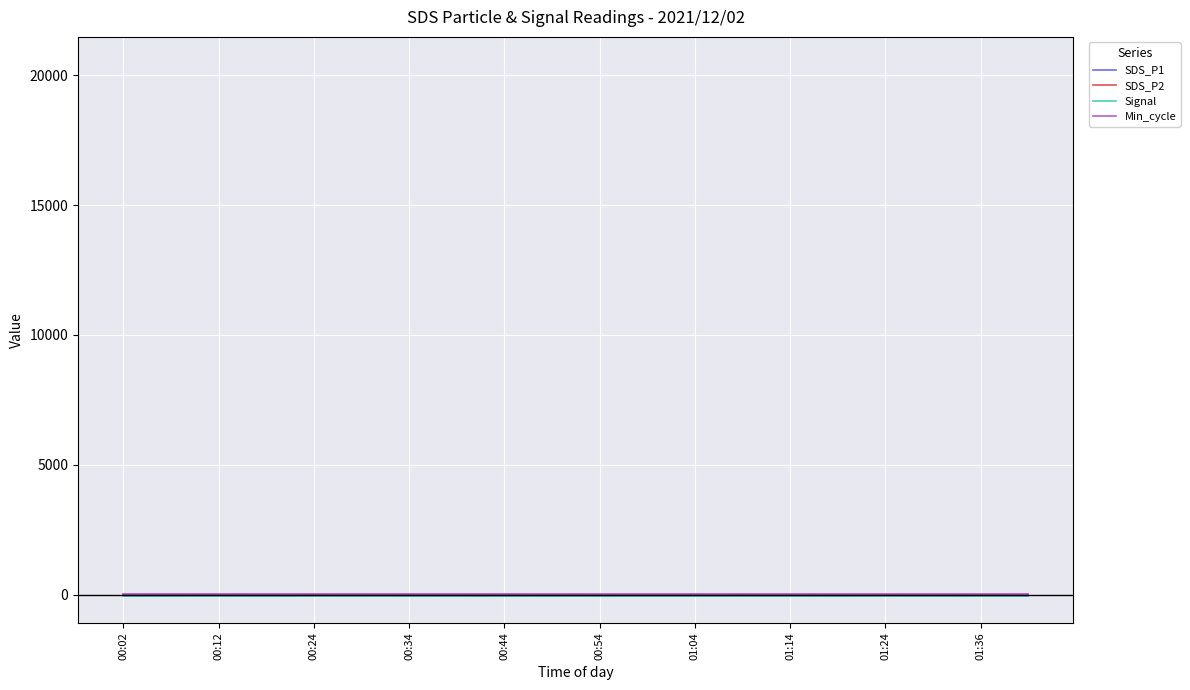

Does the chart have visible grid lines?

Yes